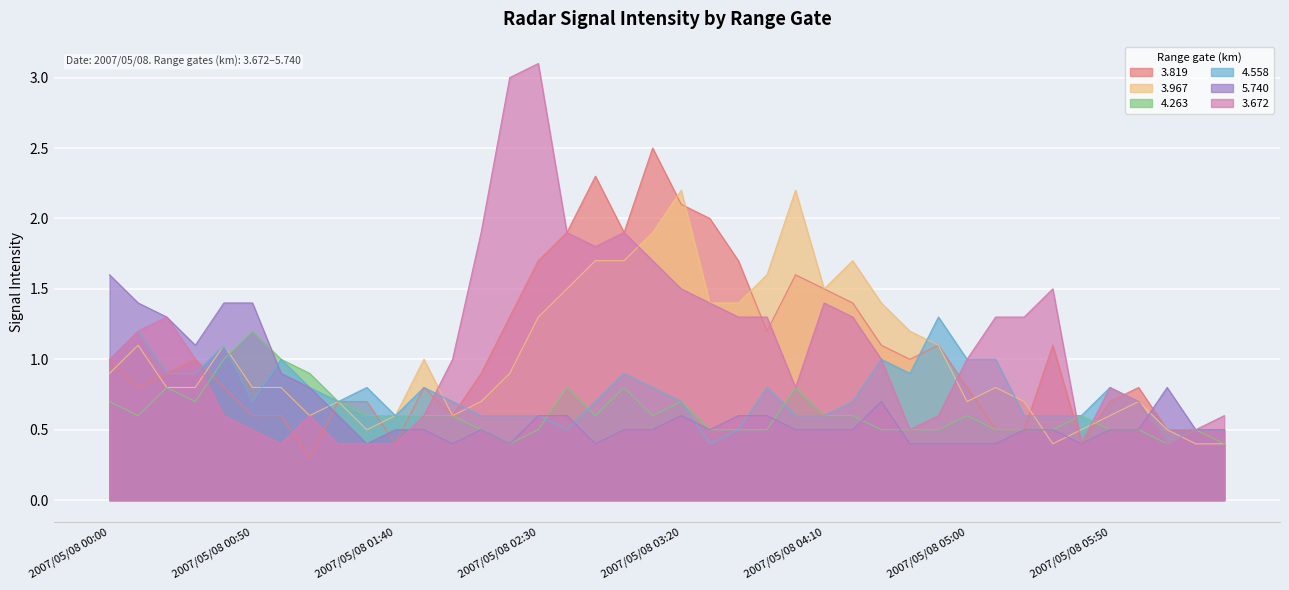

Between which two adjacent categories do 3.967 and 5.740 first intersect?

2007/05/08 01:10 and 2007/05/08 01:20